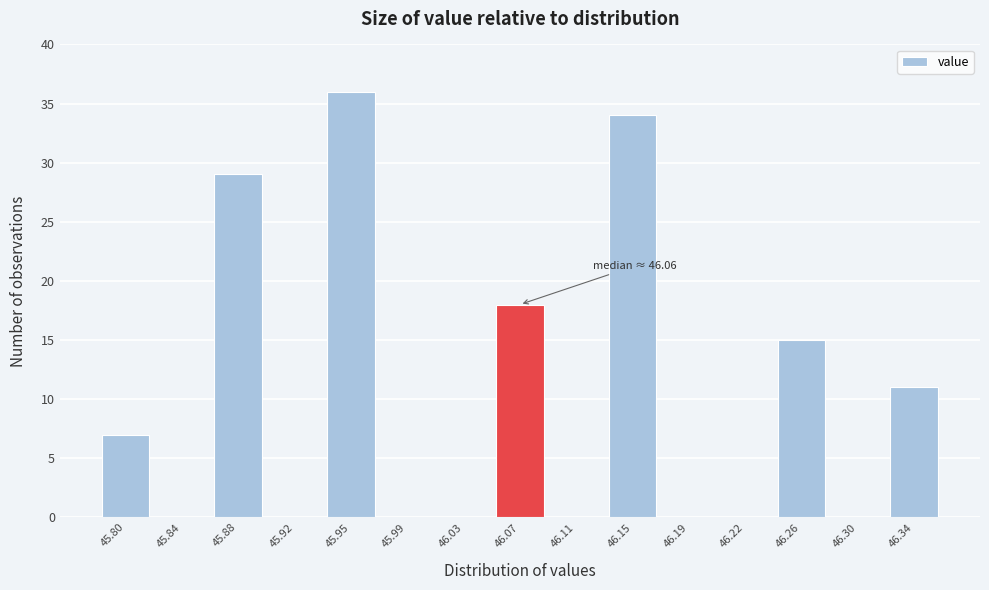

Over which range of the x-axis is the bar tallest?

45.935 to 45.975